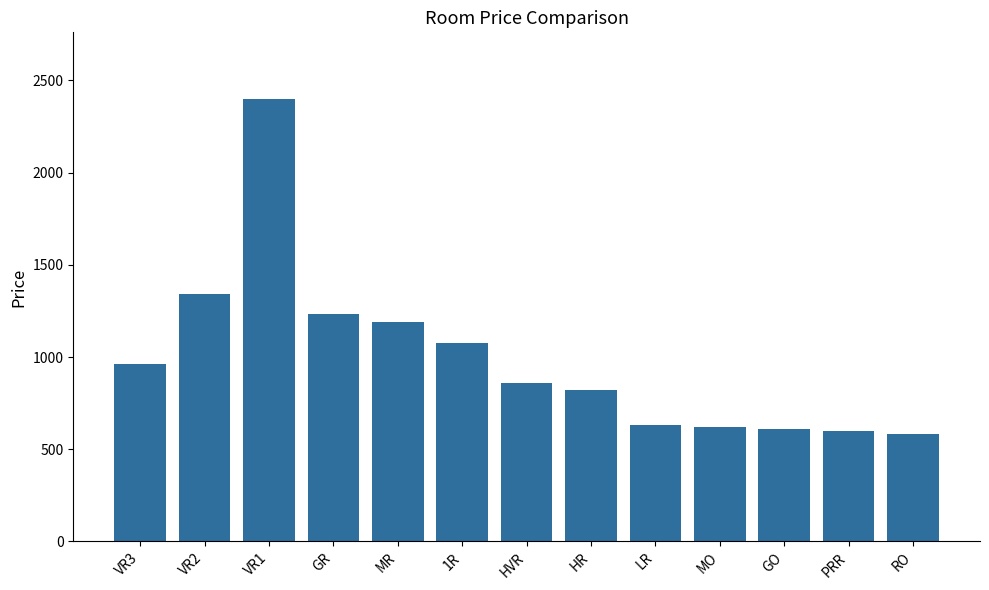

True or false: the data shows 990 at LR.

False